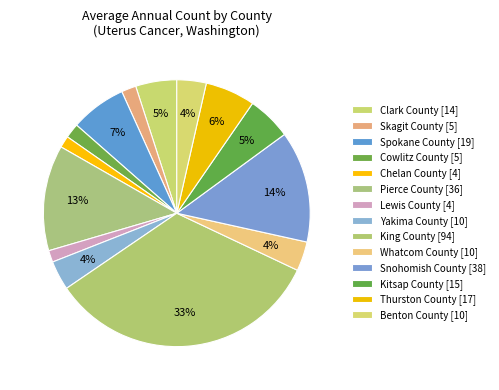

To the nearest percent, what is the difference between the largest and smallest slice percentages?

32%